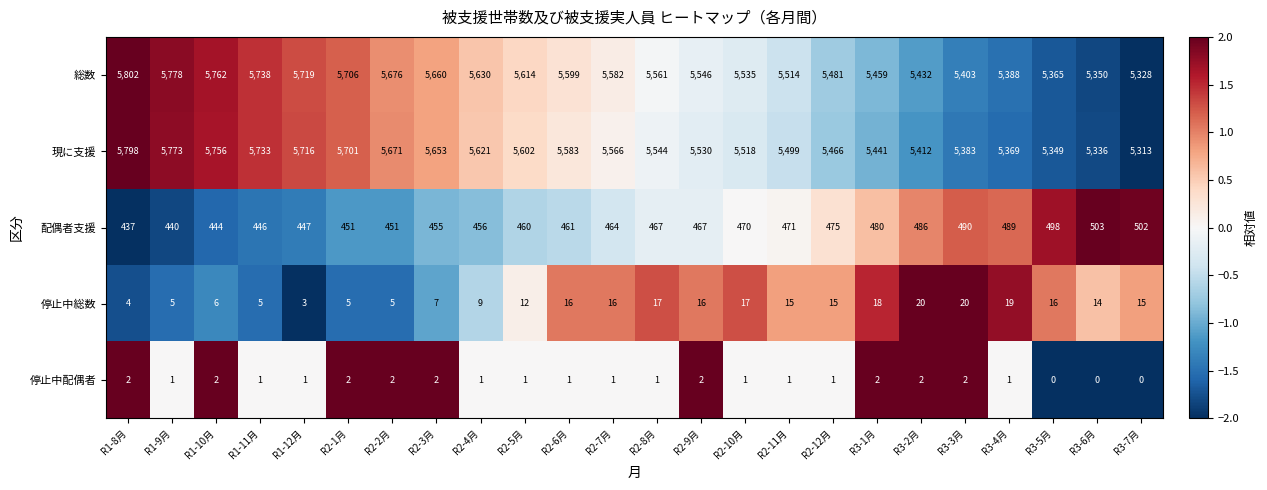

What is the difference between the 総数 values at R1-11月 and R2-7月?

156